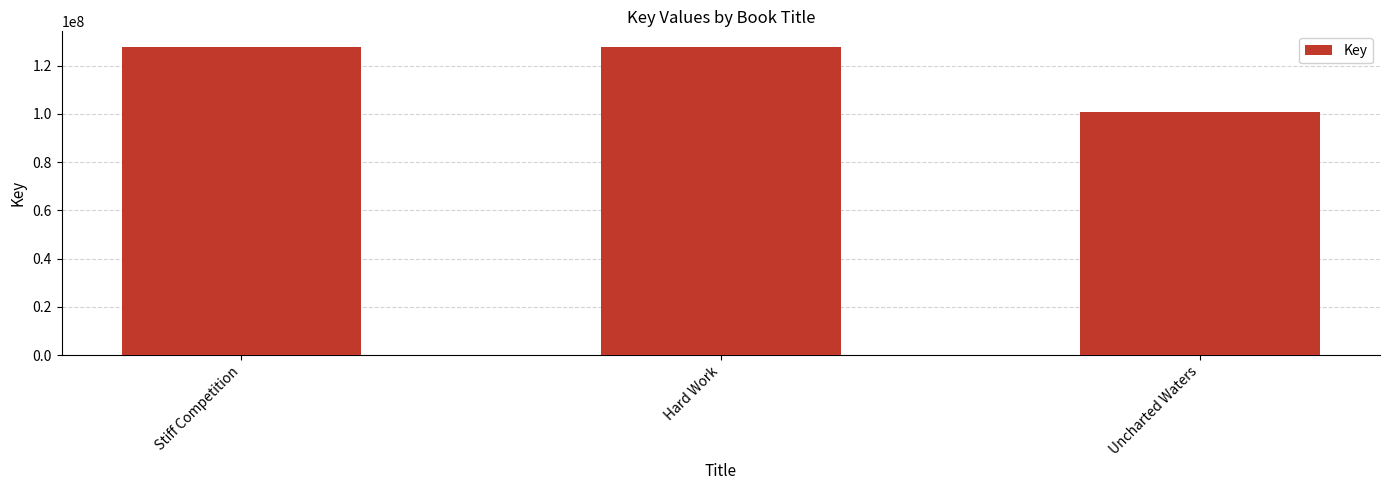

The chart shows a value of 153092653 at Uncharted Waters. True or false?

False